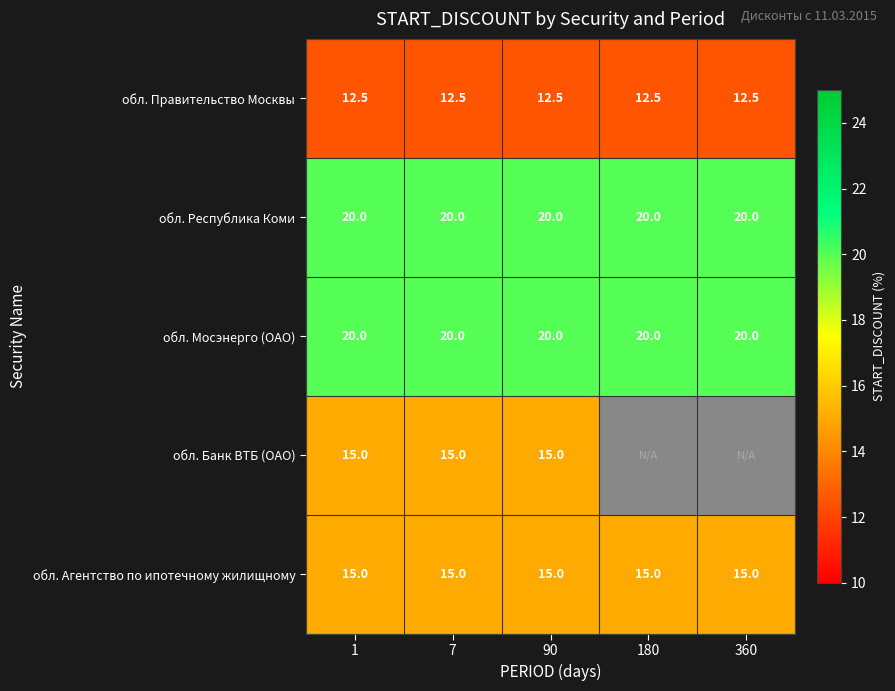

Is the value of обл. Мосэнерго (ОАО) at 1 greater than the value of обл. Правительство Москвы at 7?

Yes